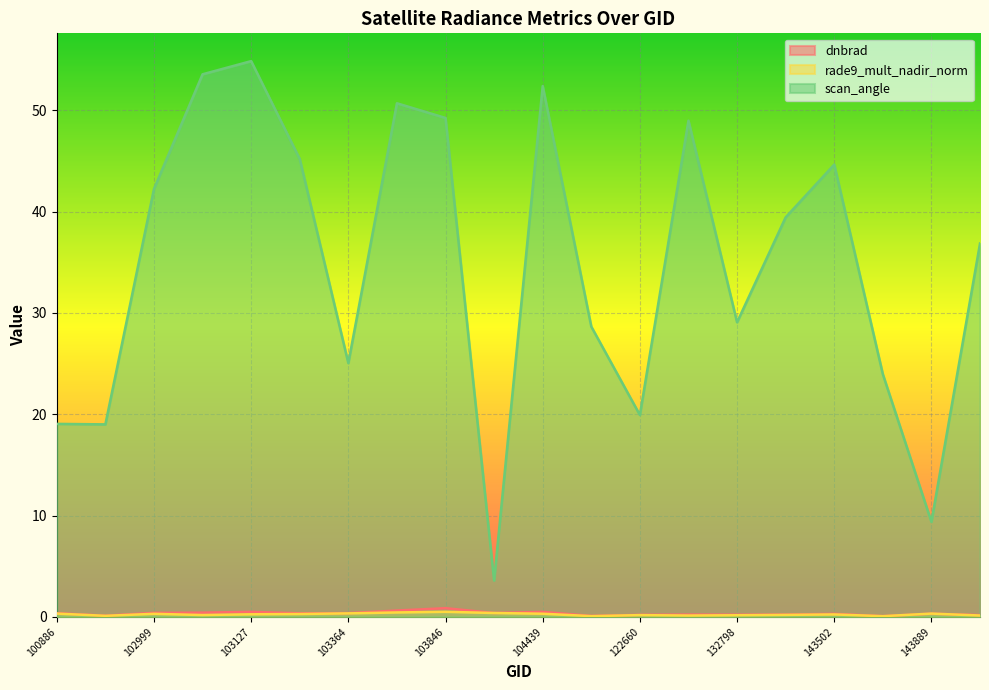

Which series has the largest total across all categories?

scan_angle